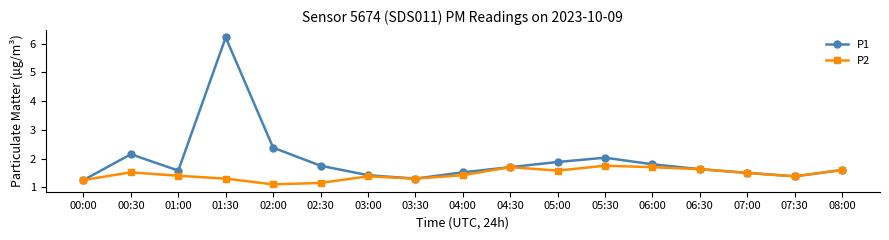

What is the approximate value of P1 at 02:30?

1.8